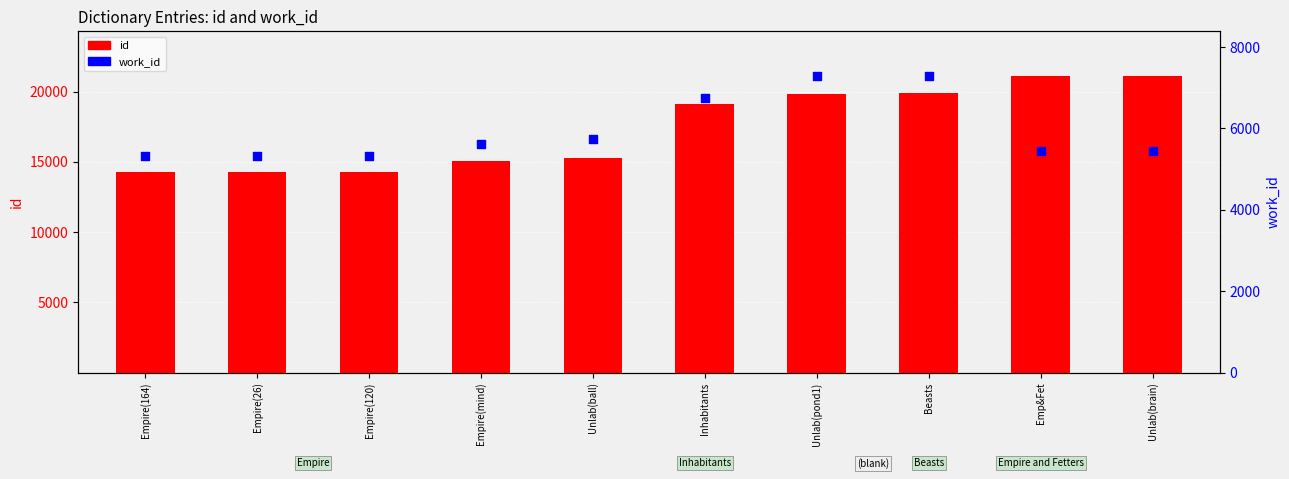

Is the value of work_id at Inhabitants greater than the value of id at Empire(164)?

No